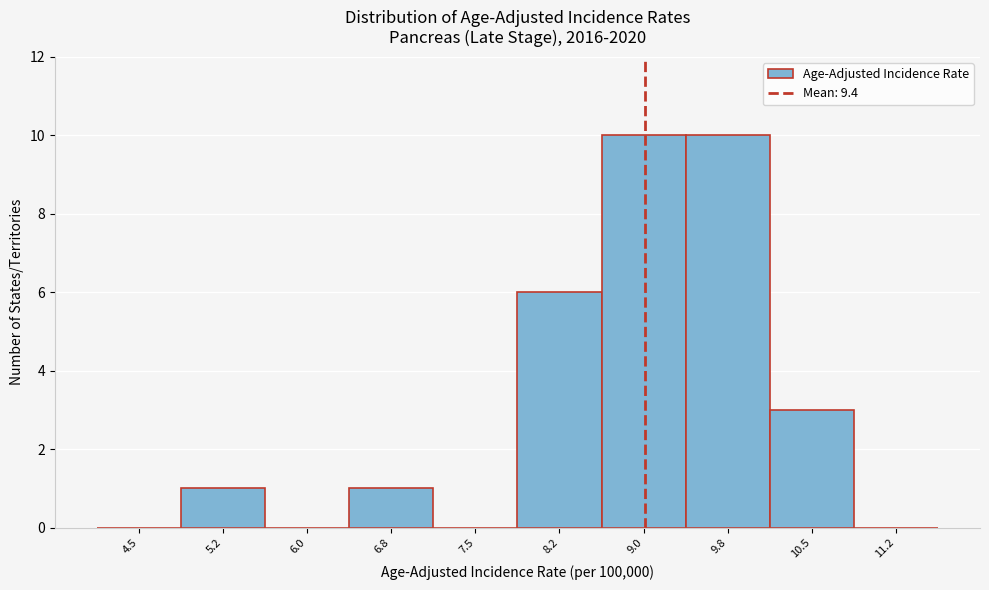

Reading left to right, list all the values displayed in this chart.

4.5=0	5.2=1	6.0=0	6.8=1	7.5=0	8.2=6	9.0=10	9.8=10	10.5=3	11.2=0